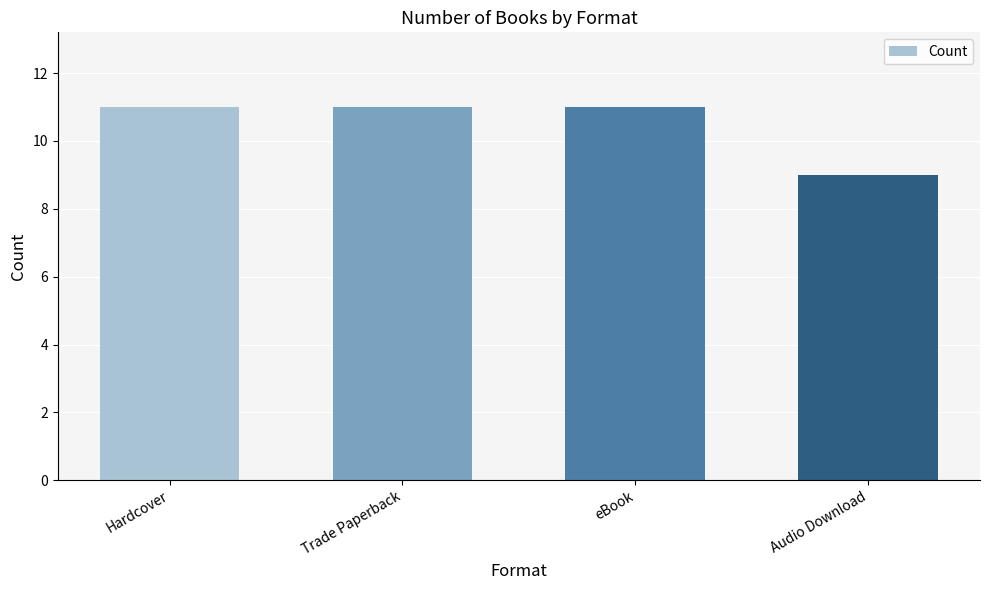

How many bars are there in total?

4